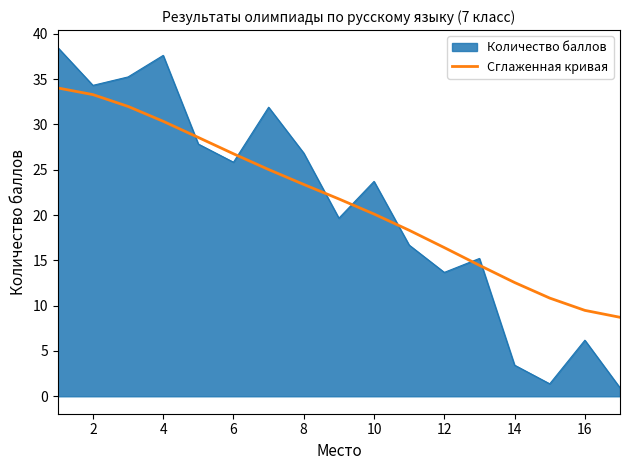

What is the minimum value for Количество баллов?

0.9